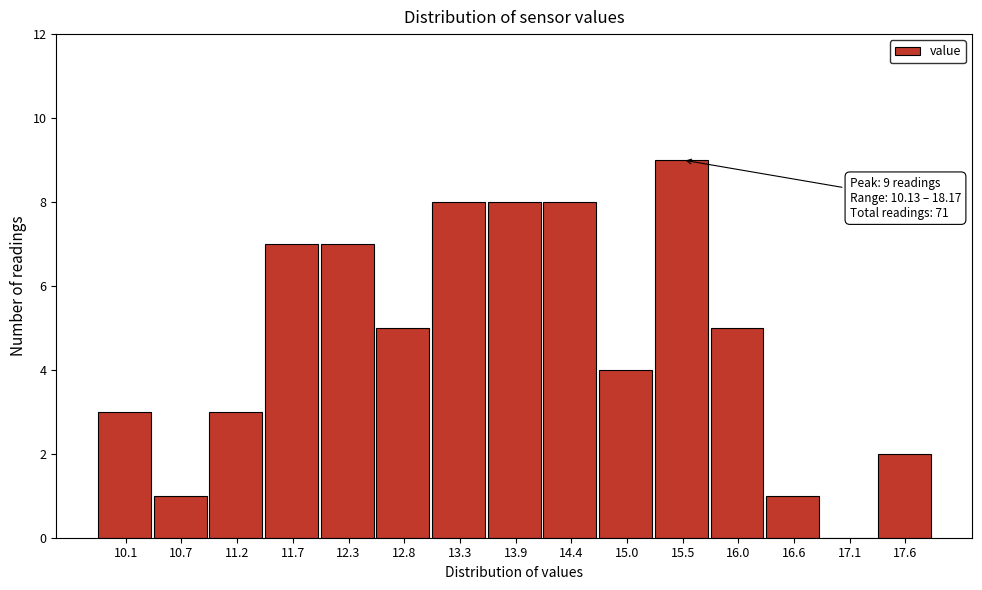

Reading left to right, transcribe all the data shown in this chart.

10.1=3	10.7=1	11.2=3	11.7=7	12.3=7	12.8=5	13.3=8	13.9=8	14.4=8	15.0=4	15.5=9	16.0=5	16.6=1	17.1=0	17.6=2